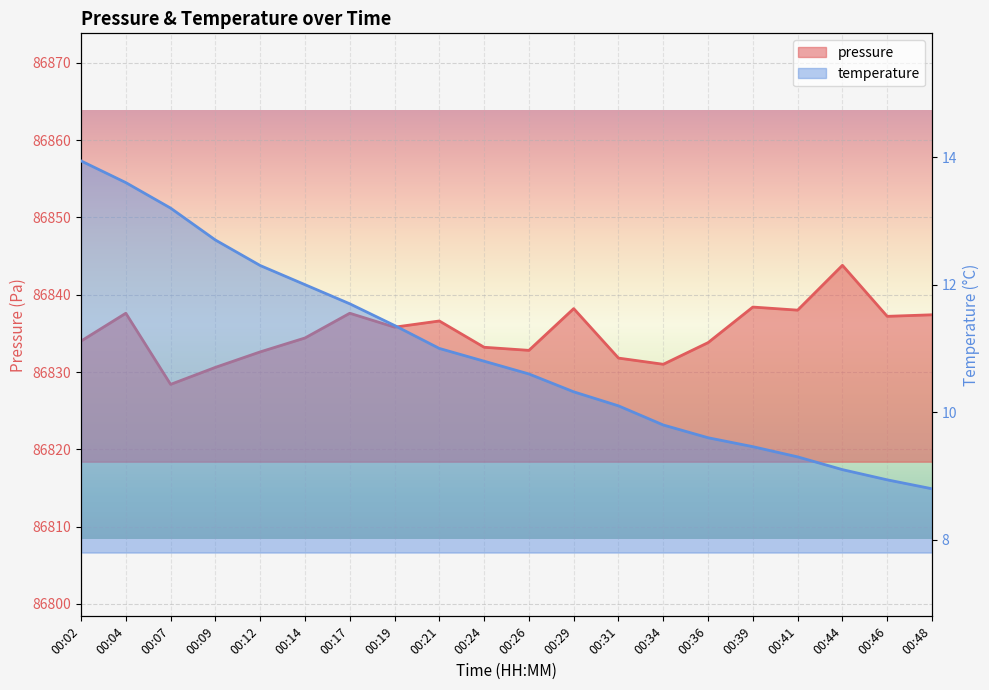

The chart shows a value of 148114.9 at 00:19. True or false?

False